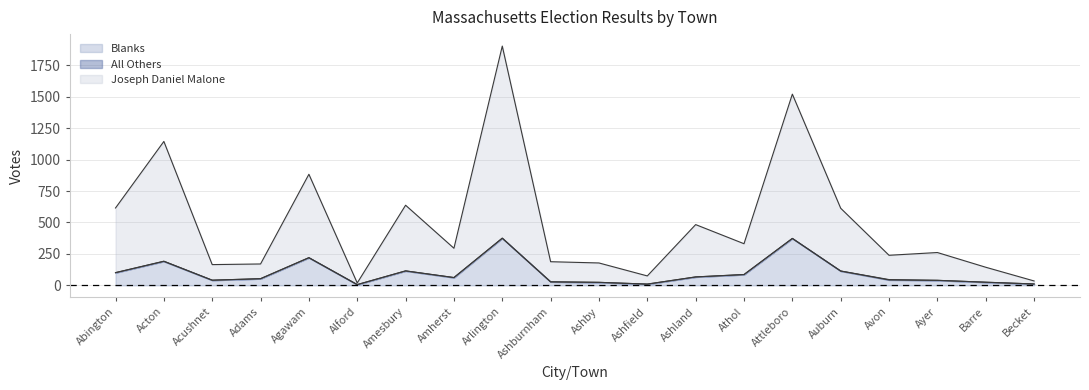

Reading left to right, transcribe all the data shown in this chart.

Joseph Daniel Malone: 615	1144	165	170	883	19	637	295	1902	188	178	75	483	331	1520	613	239	261	144	35
Blanks: 101	191	41	53	220	6	115	62	375	28	24	10	67	86	373	114	43	40	25	11